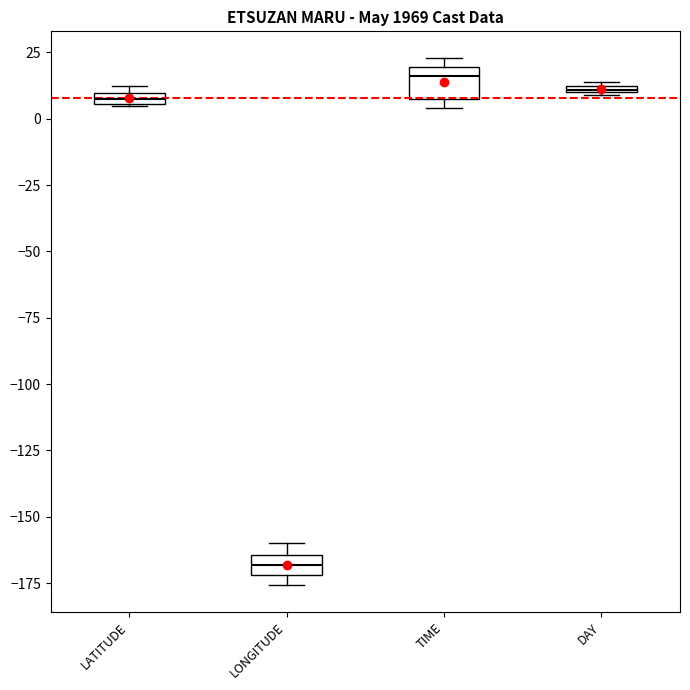

Where is the upper edge of the box for LONGITUDE on the y-axis? The values are not printed on the chart, so give them approximately, as read against the axis.

-165